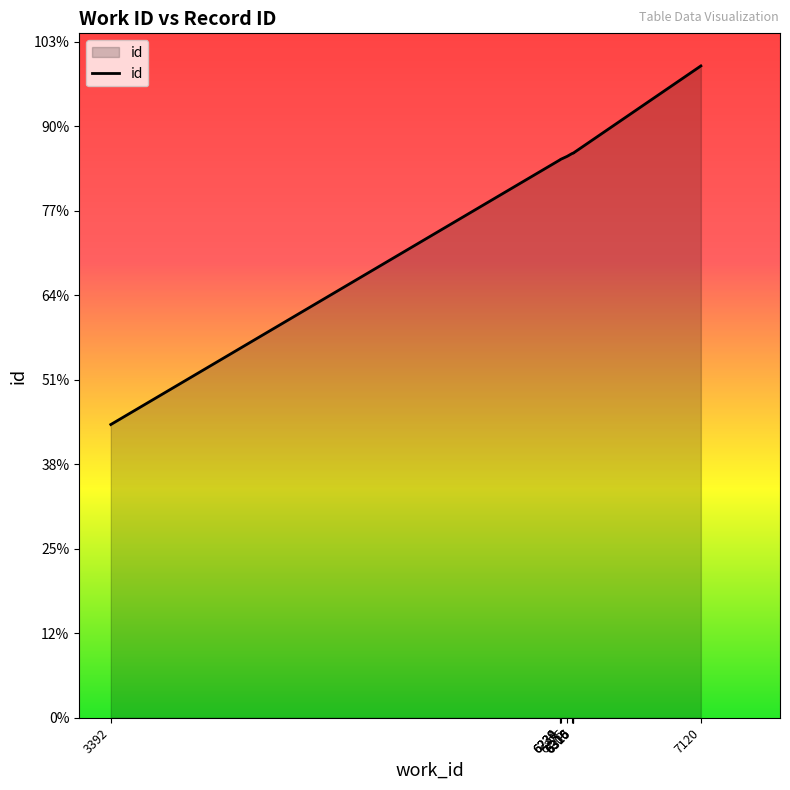

What is the sum of all values?

160943